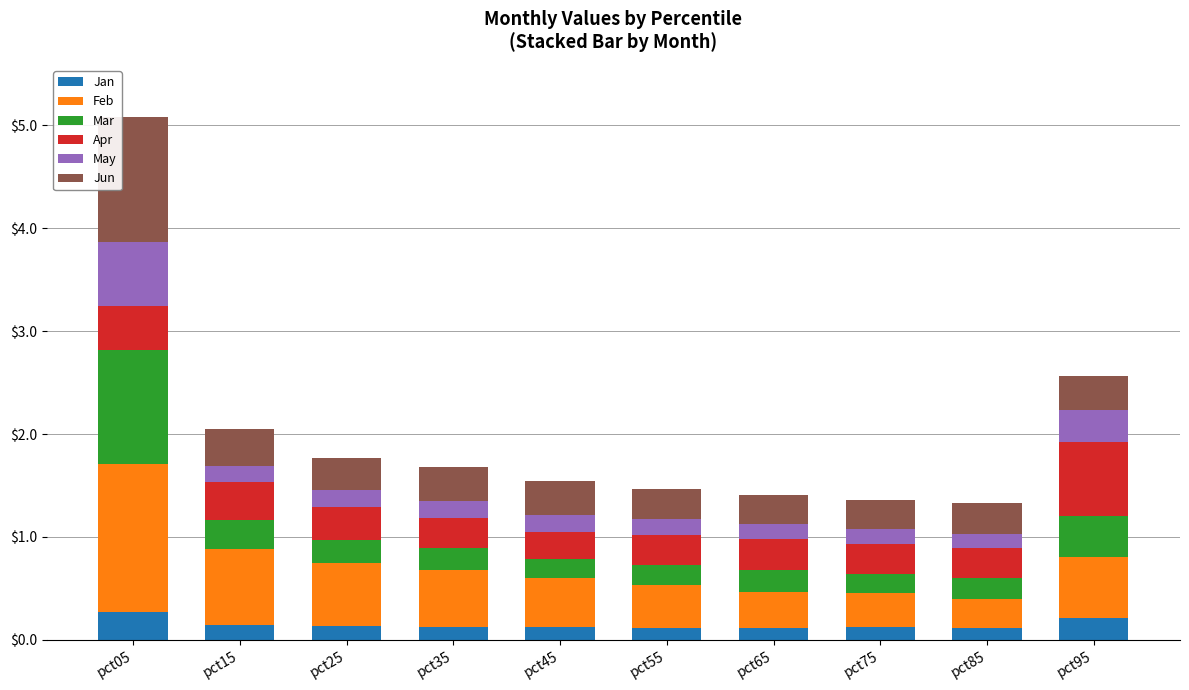

What is the highest value of the Jan series?

0.3